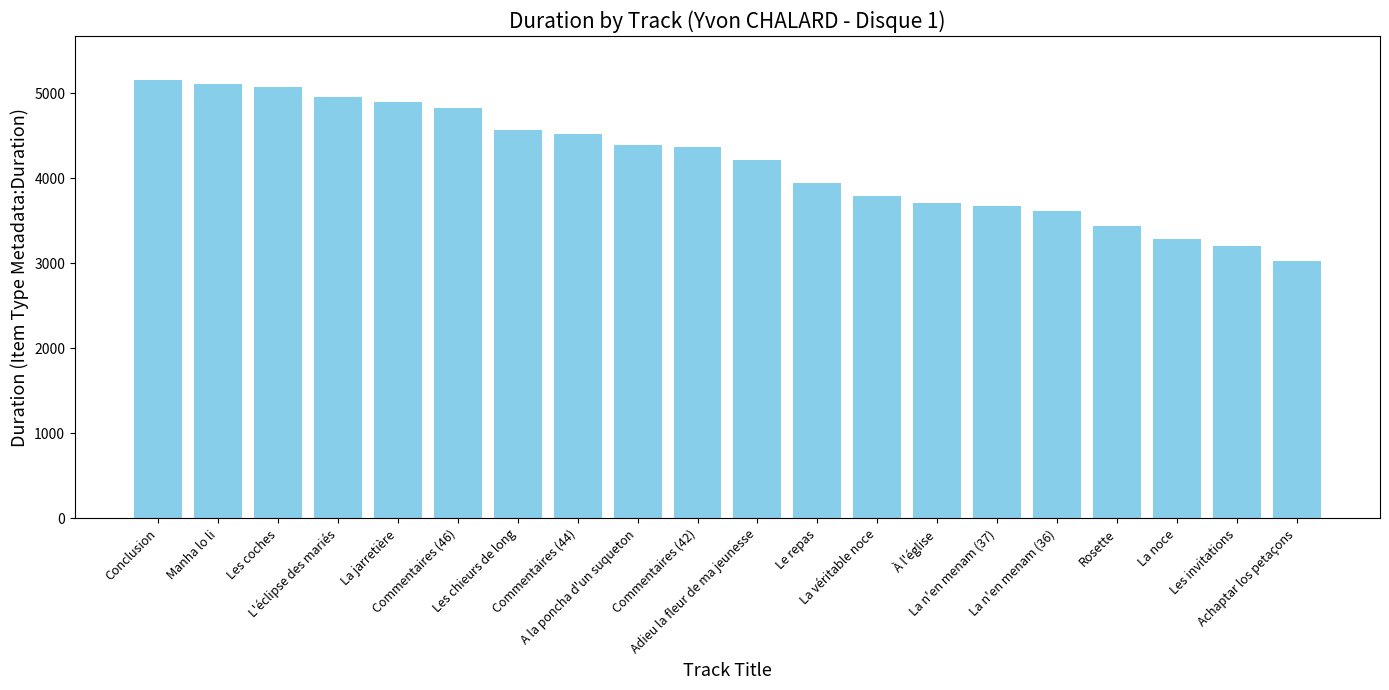

Reading left to right, extract all data points from this chart.

5160	5110	5072	4959	4900	4827	4566	4528	4389	4366	4216	3948	3797	3712	3672	3621	3446	3292	3202	3029